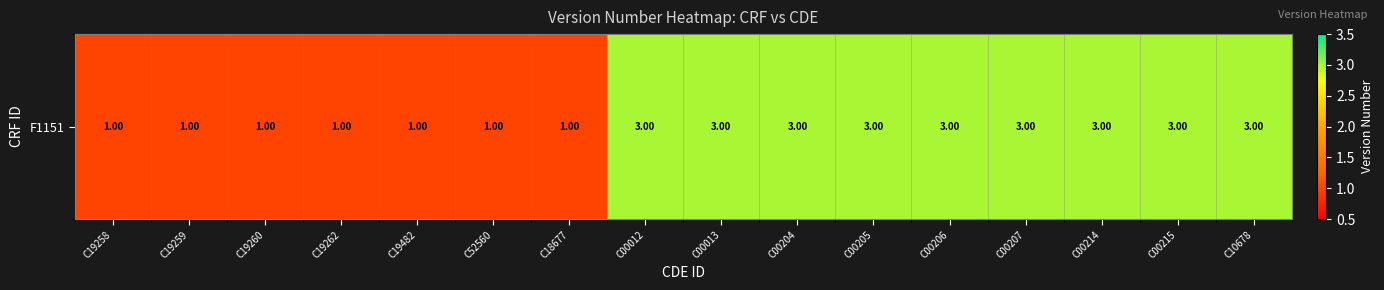

List the labels in order of value, largest first.

C00012, C00013, C00204, C00205, C00206, C00207, C00214, C00215, C10678, C19258, C19259, C19260, C19262, C19482, C52560, C18677